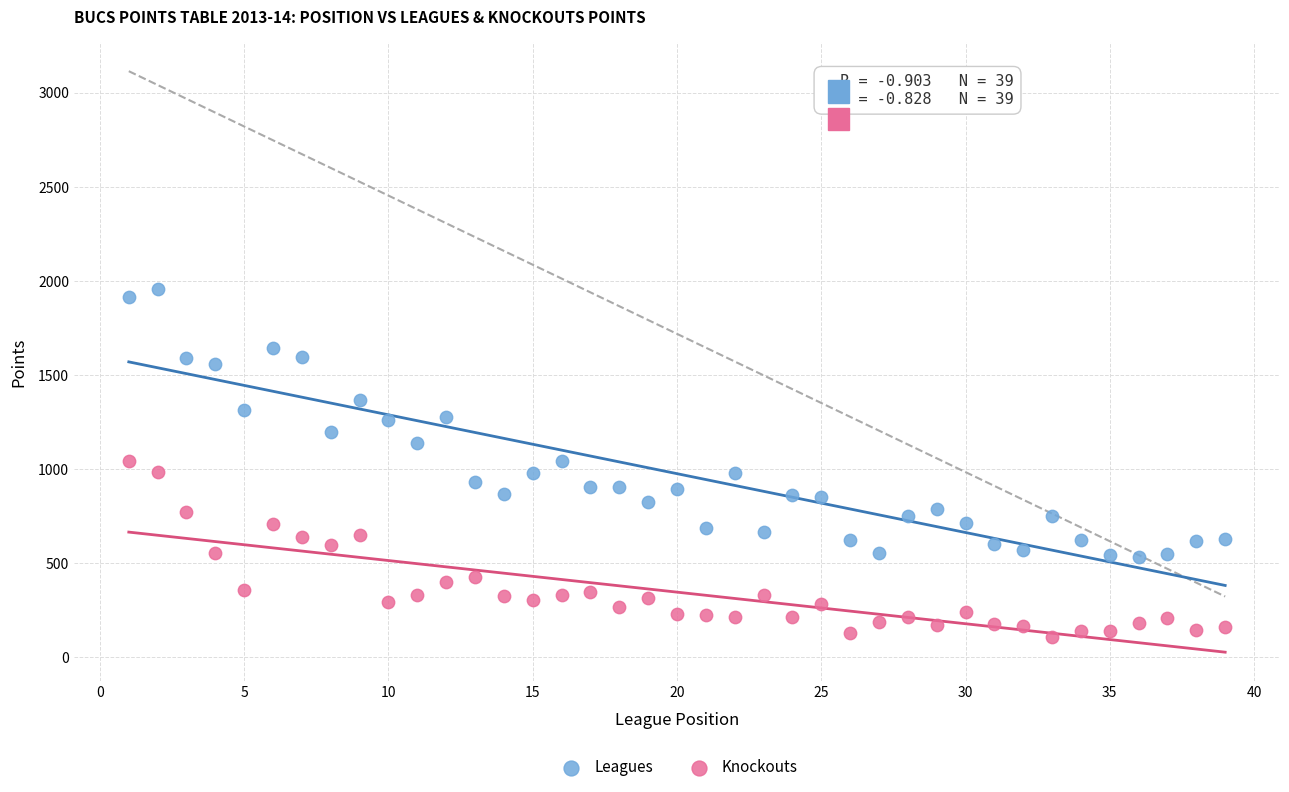

Which series reaches the minimum Y coordinate?

Knockouts